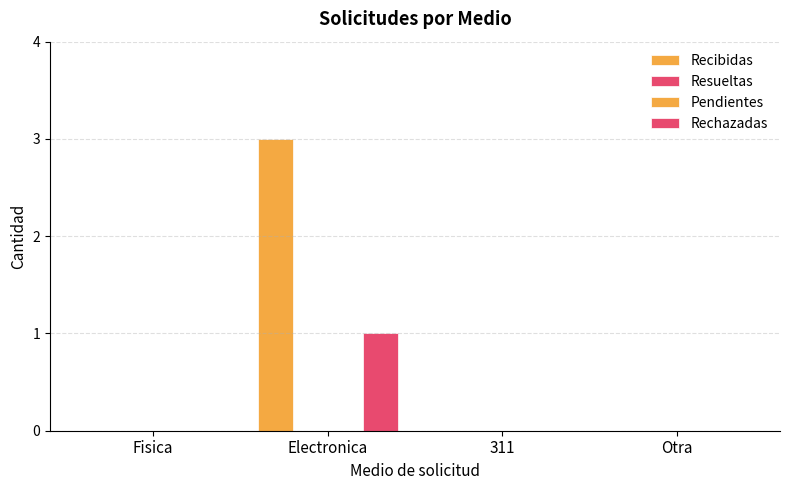

Which series has the largest range (max minus min)?

Recibidas